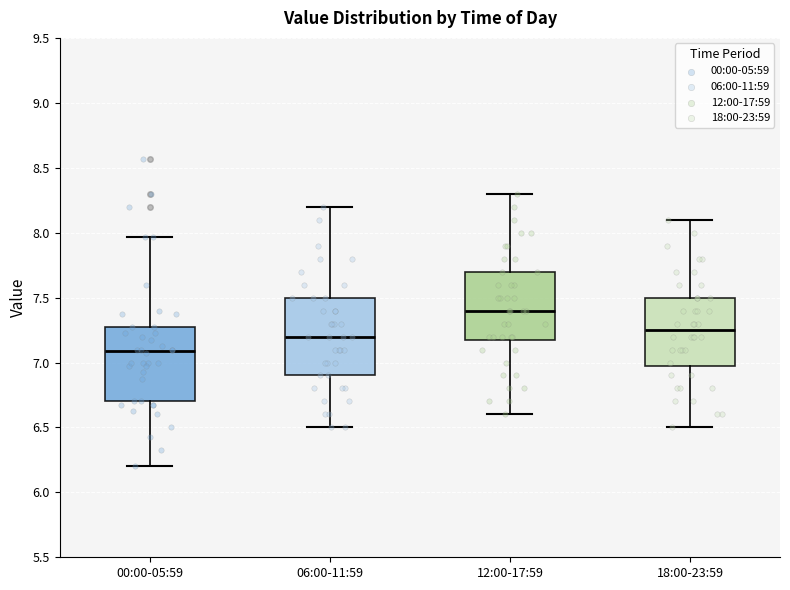

Reading left to right, transcribe this box plot: for each box, give where its median line is, the range the box spans, and where its two whiskers end, as read against the y-axis. The values are not printed on the chart, so give them approximately, as read against the axis.

00:00-05:59: median 7.10, box 6.70 to 7.25, whiskers 6.20 to 7.95
06:00-11:59: median 7.20, box 6.90 to 7.50, whiskers 6.50 to 8.20
12:00-17:59: median 7.40, box 7.20 to 7.70, whiskers 6.60 to 8.30
18:00-23:59: median 7.25, box 7.00 to 7.50, whiskers 6.50 to 8.10